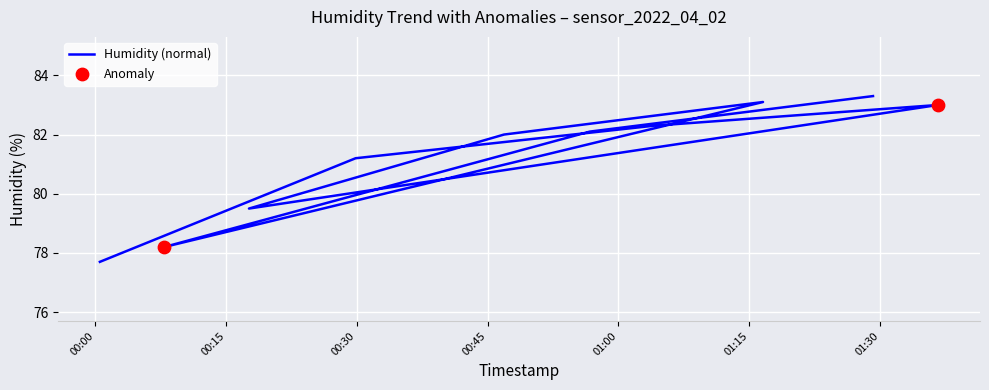

What is the change in value from 2022/04/02 01:04:07 to 2022/04/02 00:56:43?

-0.2